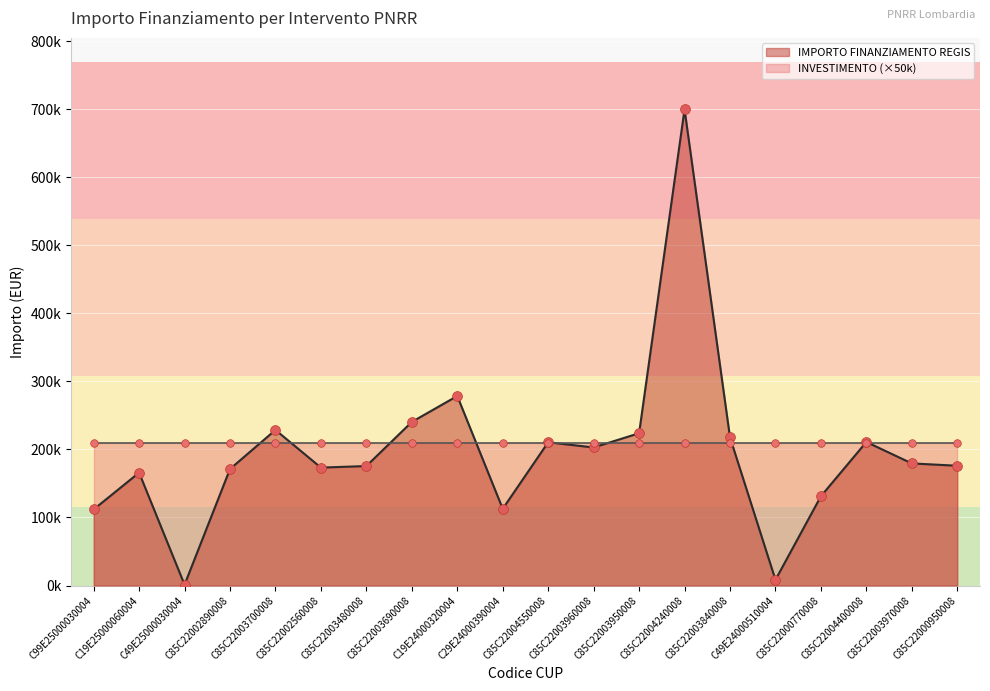

Approximately how many times larger is the value at C85C22004400008 compared to C85C22000950008?

1.2